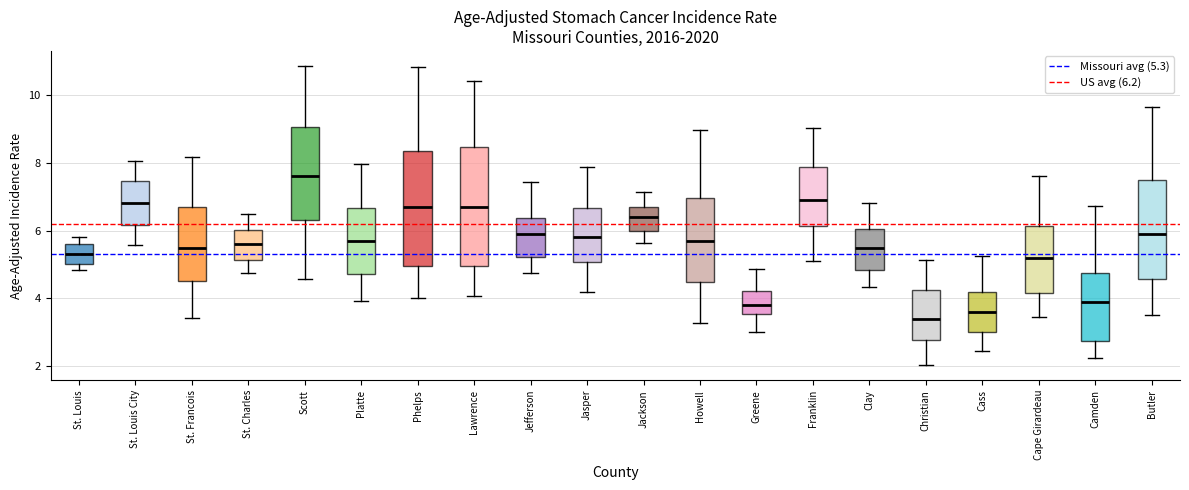

Reading left to right, transcribe this box plot: for each box, give where its median line is, the range the box spans, and where its two whiskers end, as read against the y-axis. The values are not printed on the chart, so give them approximately, as read against the axis.

St. Louis: median 5.4, box 5.0 to 5.6, whiskers 4.8 to 5.8
St. Louis City: median 6.8, box 6.2 to 7.4, whiskers 5.6 to 8.0
St. Francois: median 5.6, box 4.6 to 6.6, whiskers 3.4 to 8.2
St. Charles: median 5.6, box 5.2 to 6.0, whiskers 4.8 to 6.4
Scott: median 7.6, box 6.4 to 9.0, whiskers 4.6 to 10.8
Platte: median 5.8, box 4.8 to 6.6, whiskers 4.0 to 8.0
Phelps: median 6.8, box 5.0 to 8.4, whiskers 4.0 to 10.8
Lawrence: median 6.8, box 5.0 to 8.4, whiskers 4.0 to 10.4
Jefferson: median 6.0, box 5.2 to 6.4, whiskers 4.8 to 7.4
Jasper: median 5.8, box 5.0 to 6.6, whiskers 4.2 to 7.8
Jackson: median 6.4, box 6.0 to 6.6, whiskers 5.6 to 7.2
Howell: median 5.8, box 4.4 to 7.0, whiskers 3.2 to 9.0
Greene: median 3.8, box 3.6 to 4.2, whiskers 3.0 to 4.8
Franklin: median 7.0, box 6.2 to 7.8, whiskers 5.2 to 9.0
Clay: median 5.6, box 4.8 to 6.0, whiskers 4.4 to 6.8
Christian: median 3.4, box 2.8 to 4.2, whiskers 2.0 to 5.2
Cass: median 3.6, box 3.0 to 4.2, whiskers 2.4 to 5.2
Cape Girardeau: median 5.2, box 4.2 to 6.2, whiskers 3.4 to 7.6
Camden: median 4.0, box 2.8 to 4.8, whiskers 2.2 to 6.8
Butler: median 6.0, box 4.6 to 7.4, whiskers 3.6 to 9.6